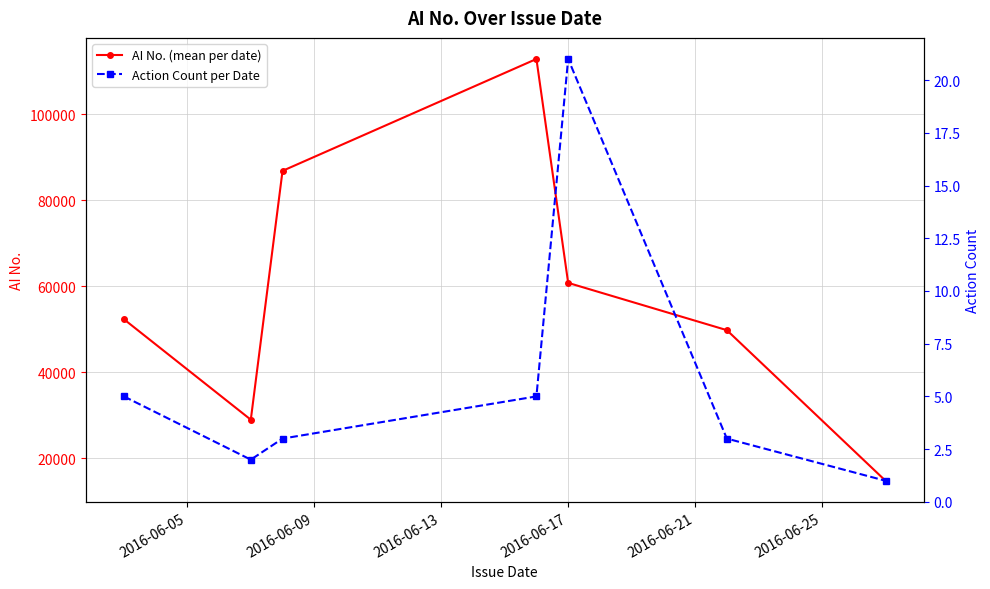

True or false: AI No. (mean per date) has more than 1 points higher than both neighbors.

False